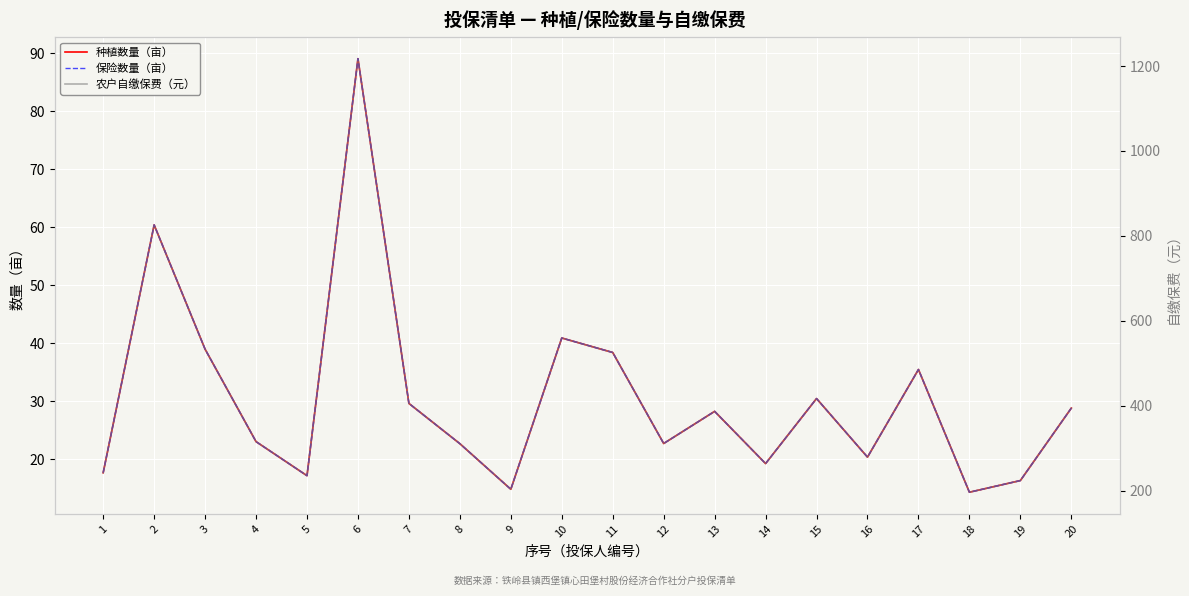

How many categories are shown in the chart?

20